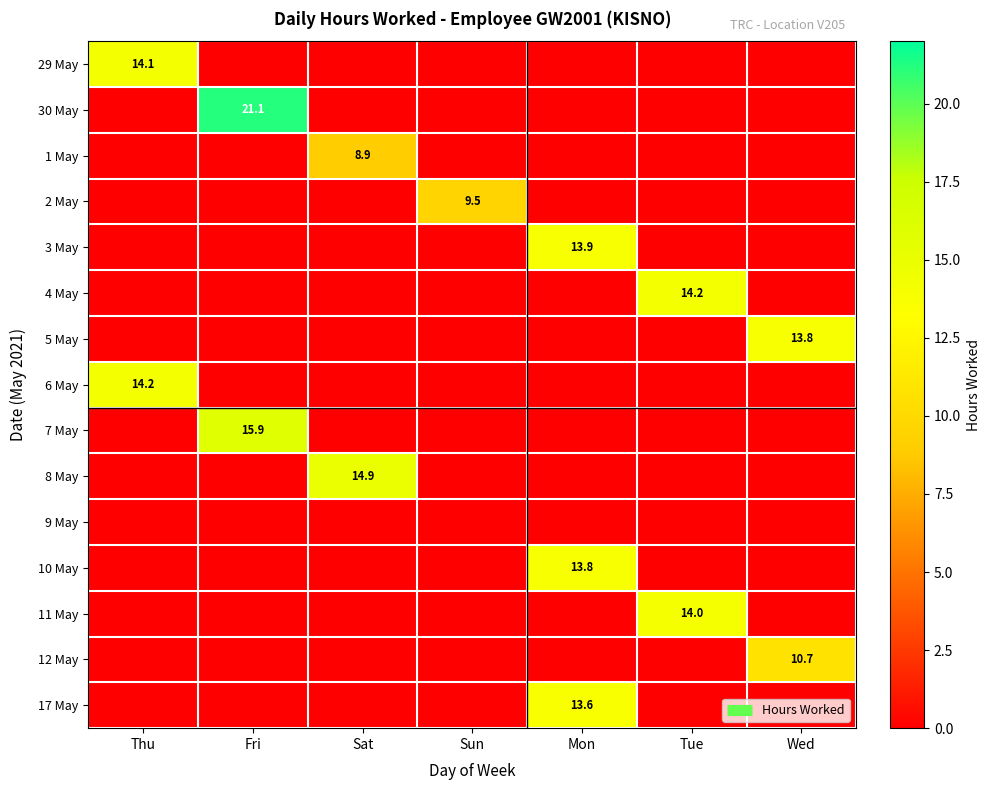

What is the total value across all series at Mon?

41.3